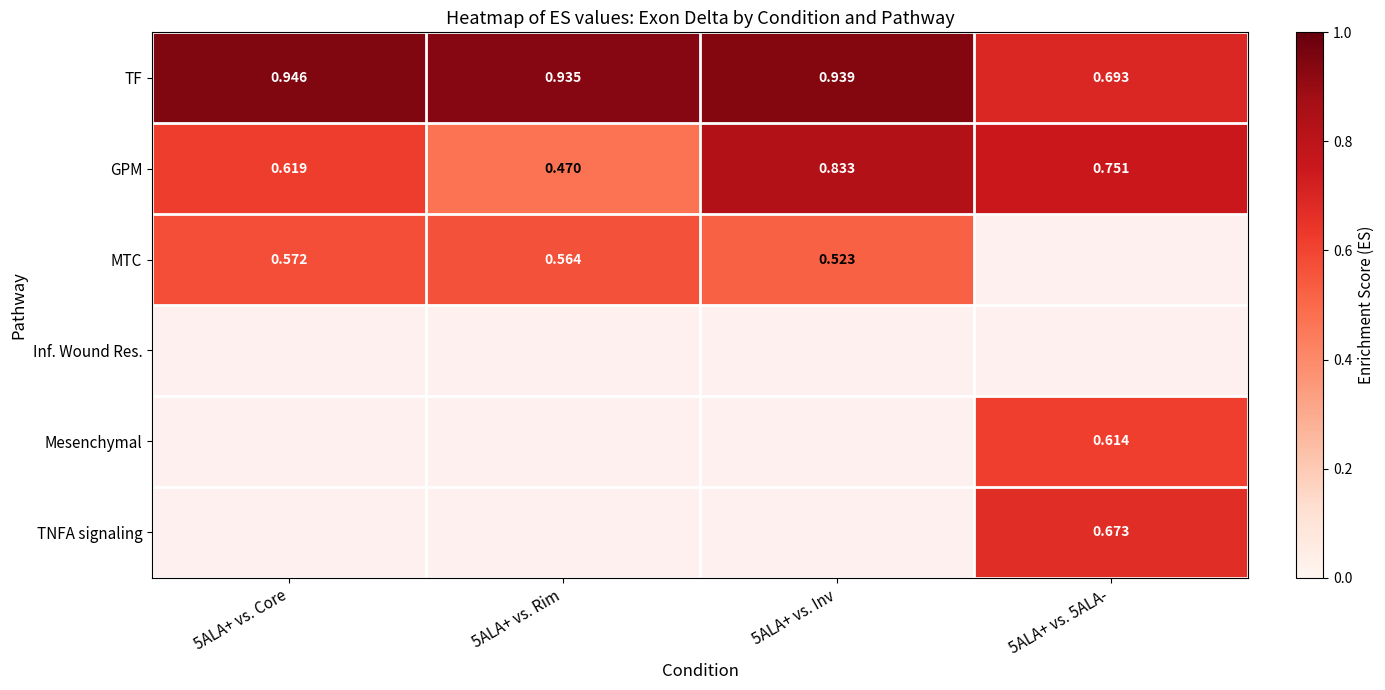

Which series has the largest total across all categories?

TF